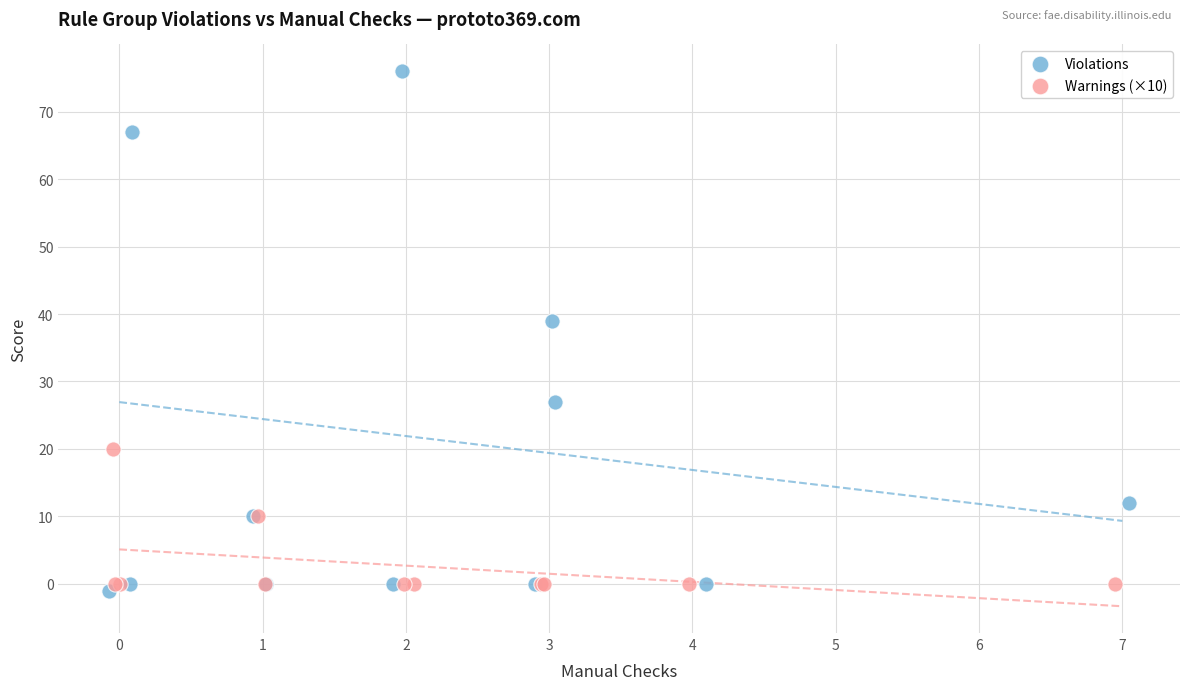

What are all the series names shown in the legend?

Violations, Warnings (×10)